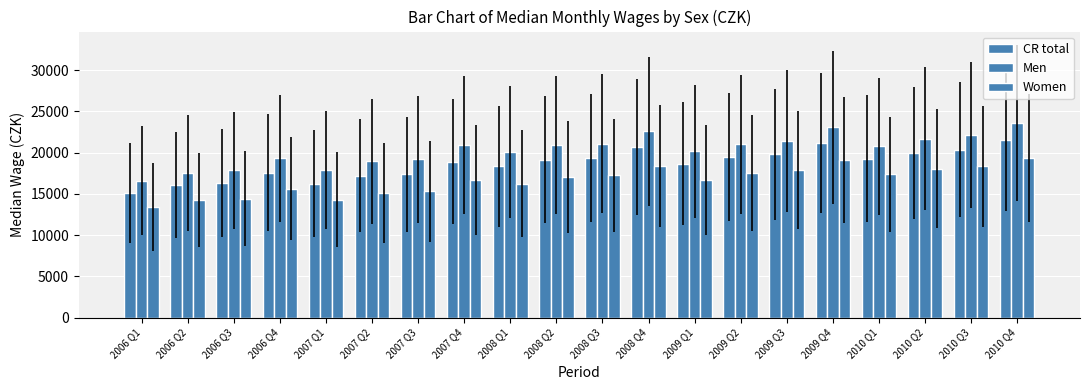

What is the average value of the Women series?

16621